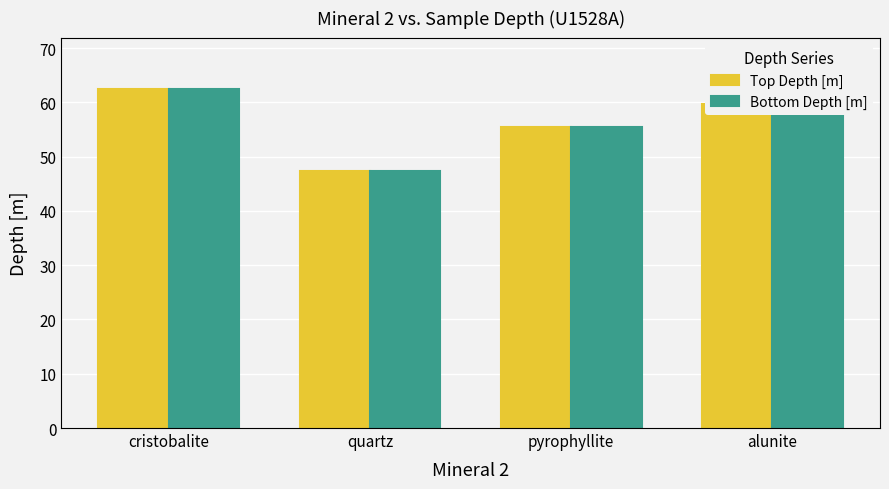

What is the total value across all series at cristobalite?

125.1